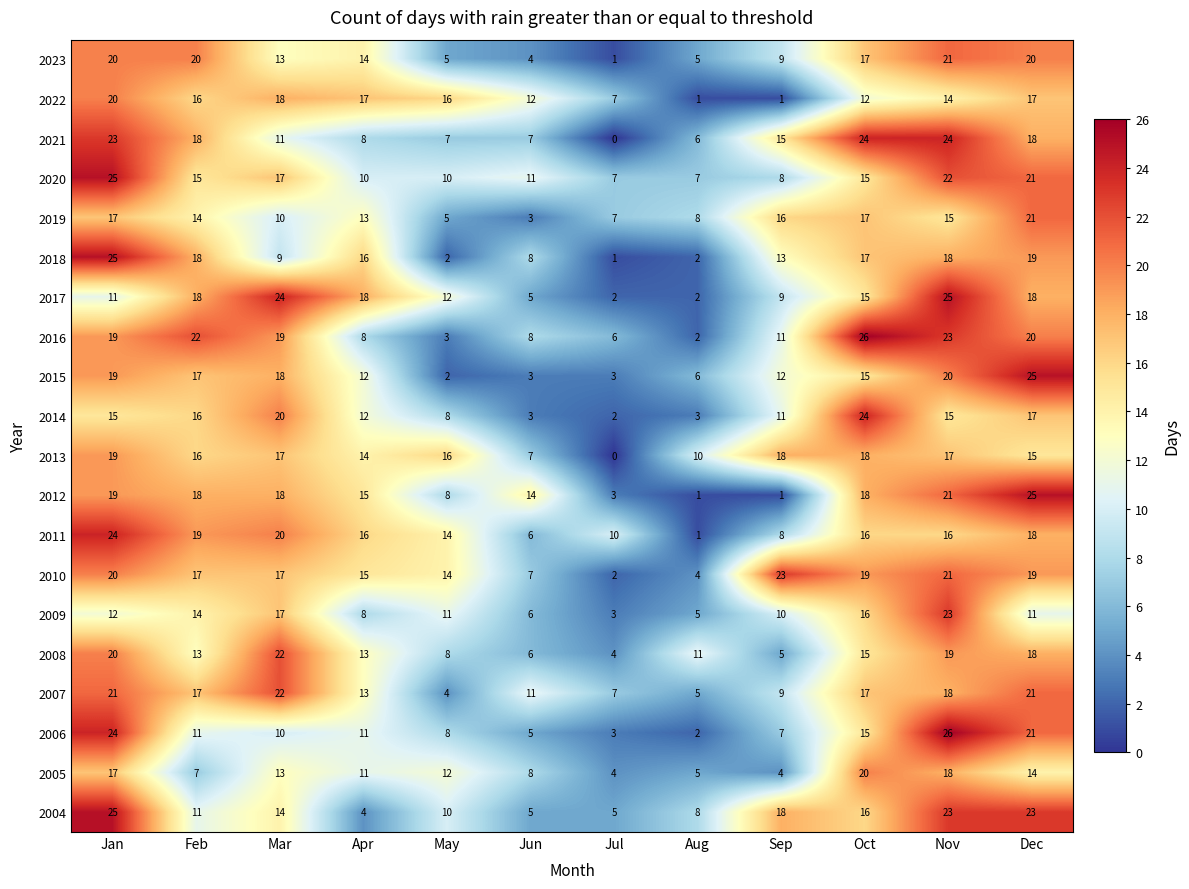

Where is 2013 nearest to the value 9?

Aug